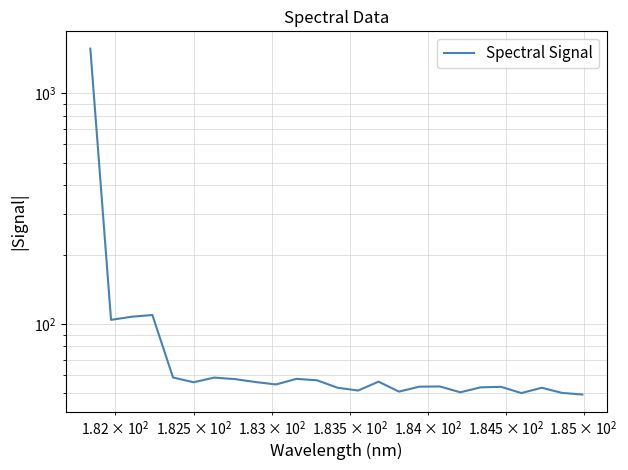

How many data points are less than 54?

12